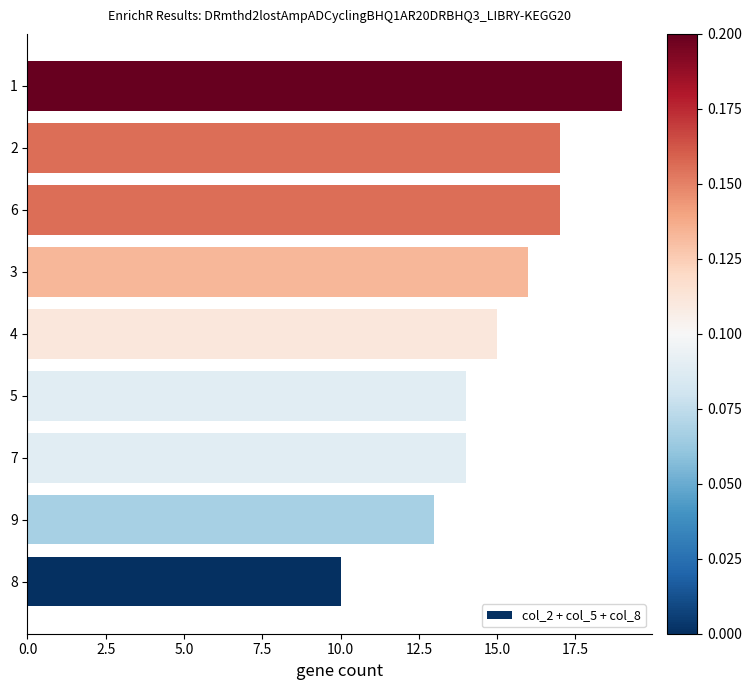

What is the approximate value at 8?

10